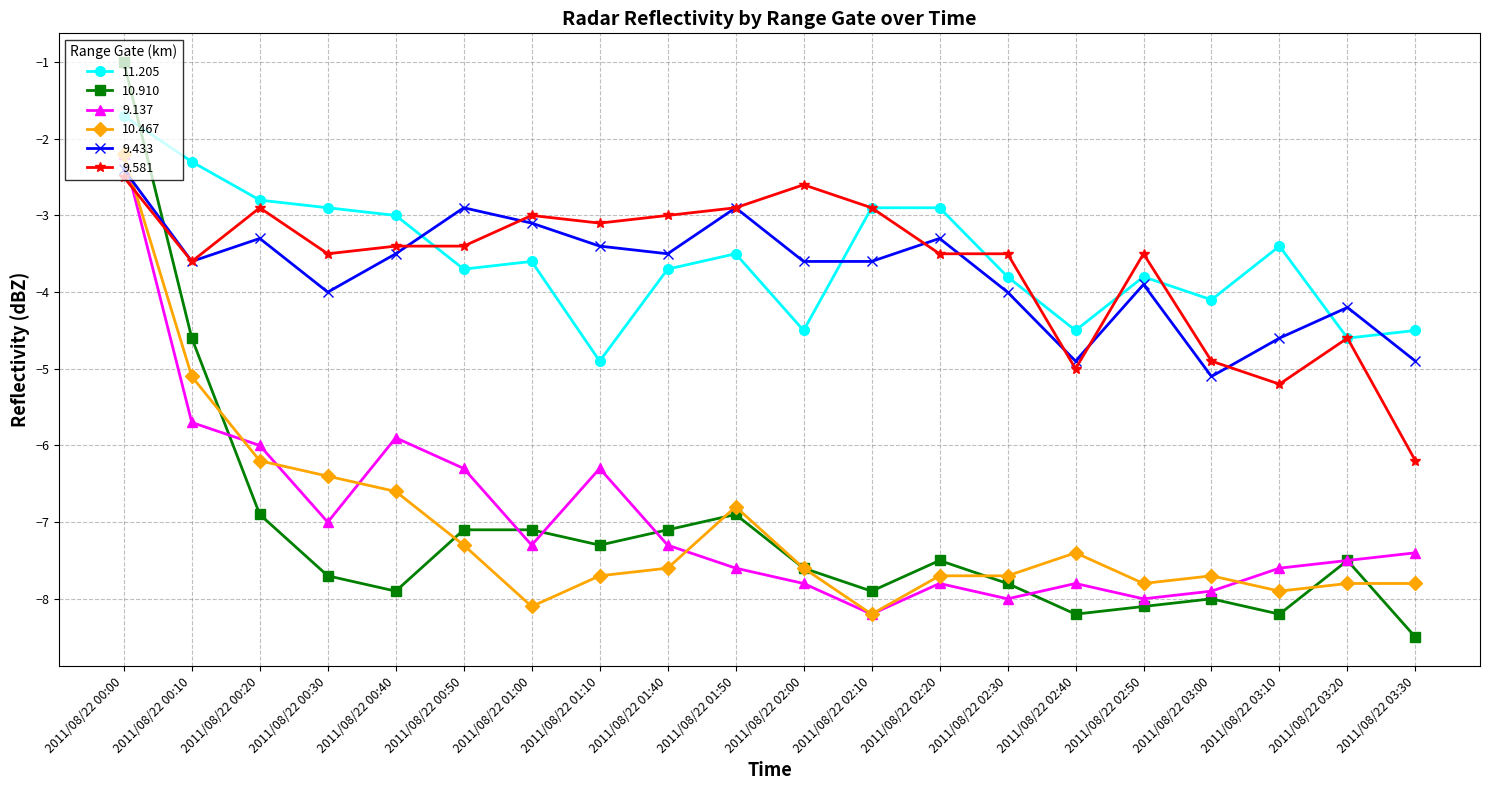

What is the difference between the highest and lowest values at 2011/08/22 02:30?

4.5